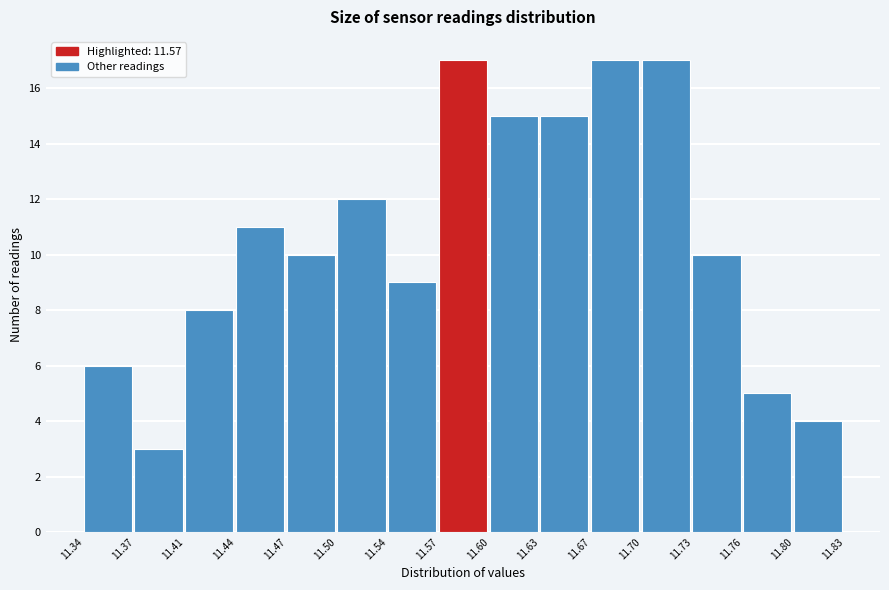

Reading left to right, transcribe this chart: for each bar, give the range it covers on the x-axis and its height. The values are not printed on the chart, so give them approximately, as read against the axis.

11.34 to 11.37: 6
11.37 to 11.41: 3
11.41 to 11.44: 8
11.44 to 11.47: 11
11.47 to 11.50: 10
11.50 to 11.54: 12
11.54 to 11.57: 9
11.57 to 11.60: 17
11.60 to 11.63: 15
11.63 to 11.67: 15
11.67 to 11.70: 17
11.70 to 11.73: 17
11.73 to 11.76: 10
11.76 to 11.80: 5
11.80 to 11.83: 4